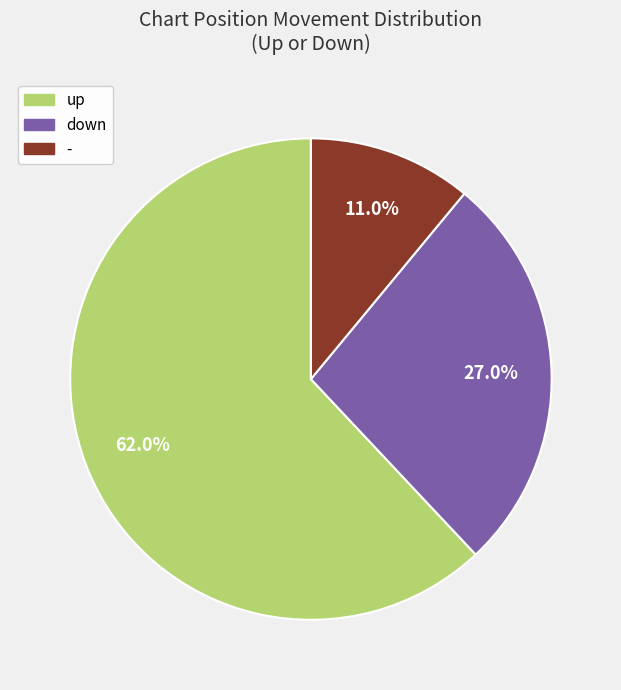

The - slice represents 21% of the pie. True or false?

False